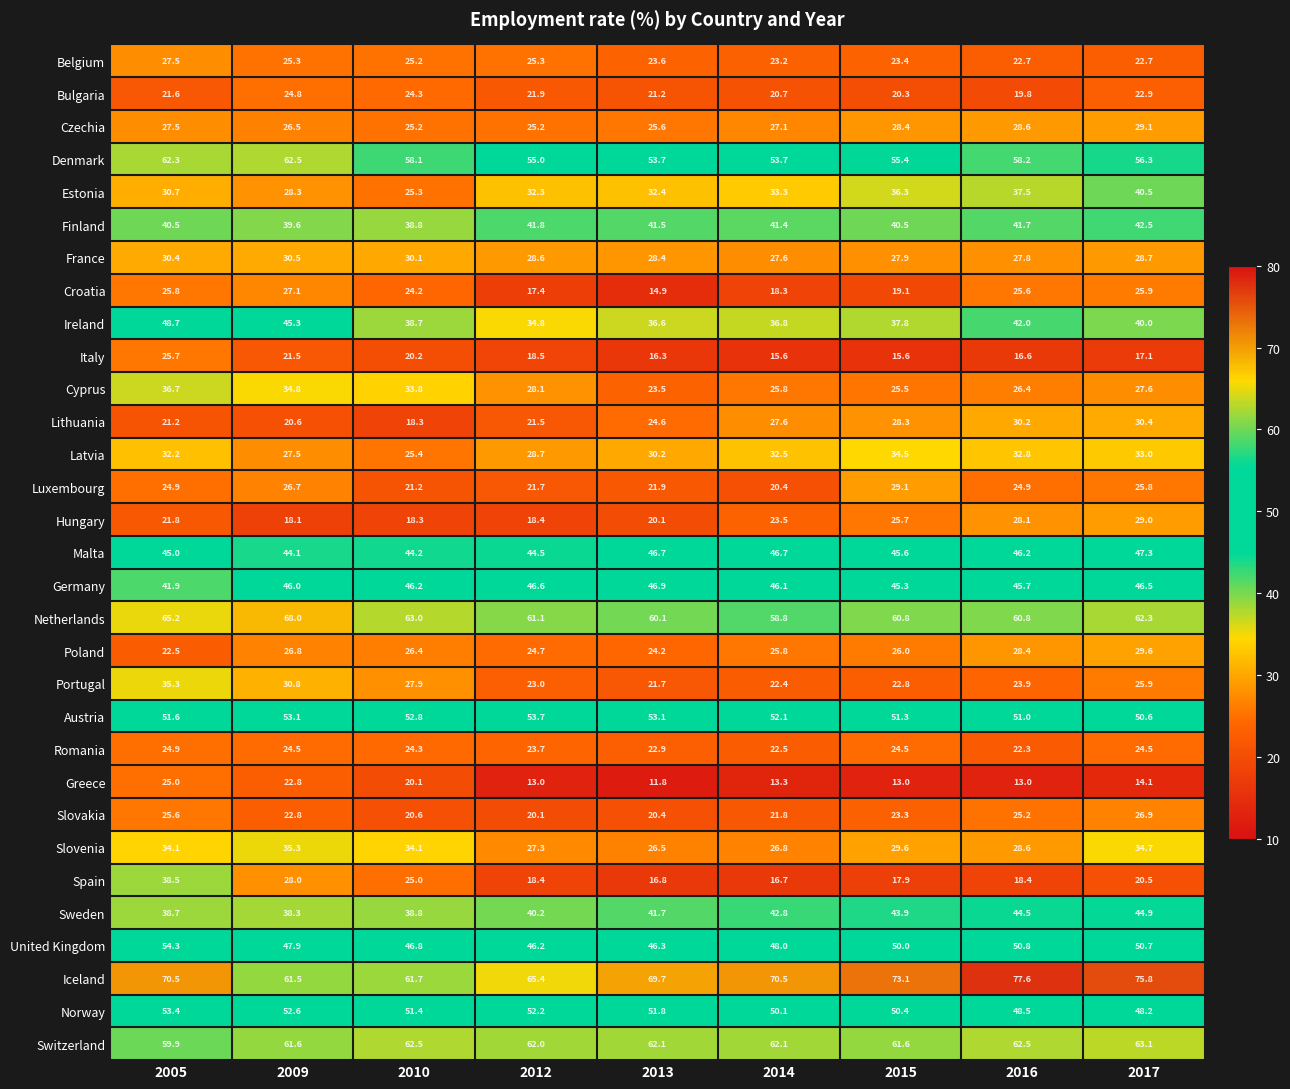

Which series changed the most between 2009 and 2014?

Spain